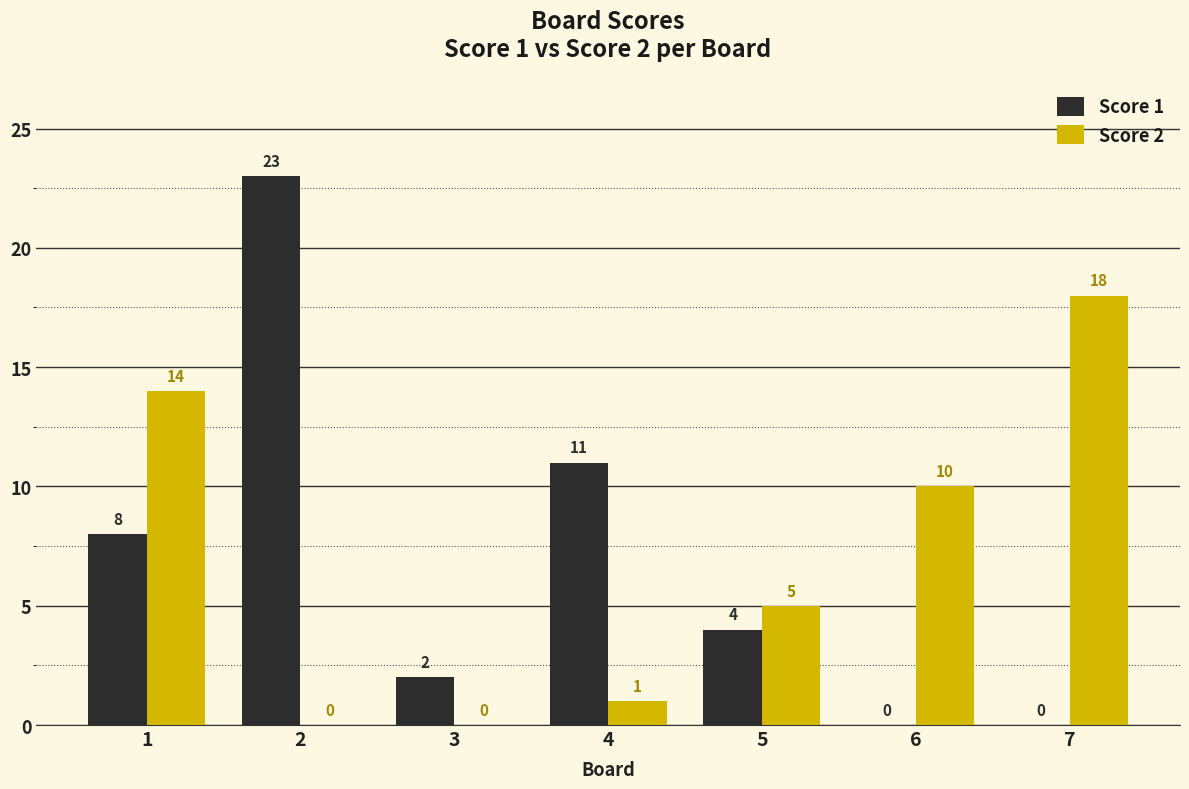

How many groups of bars are there?

7